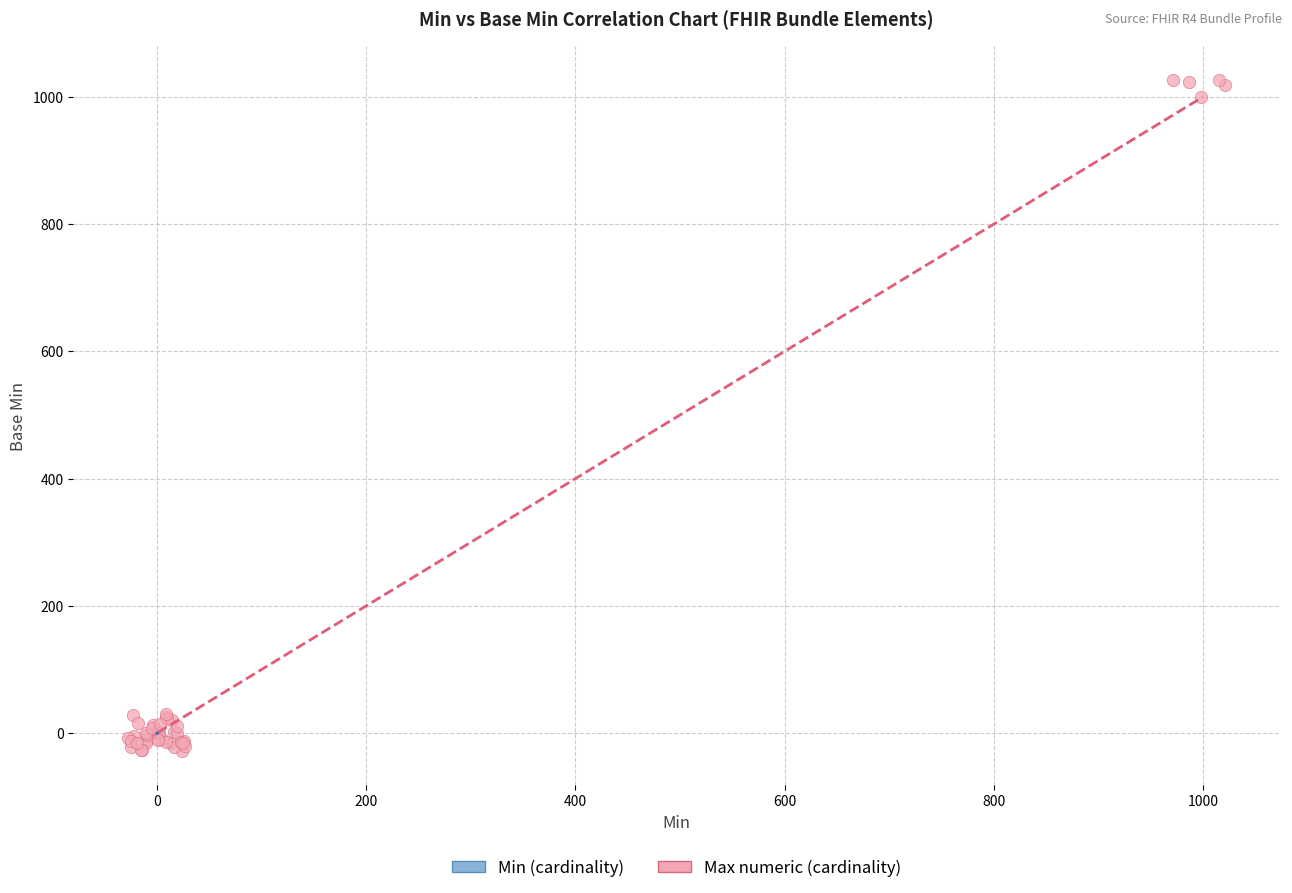

Which series reaches the minimum Y coordinate?

Max numeric (cardinality)